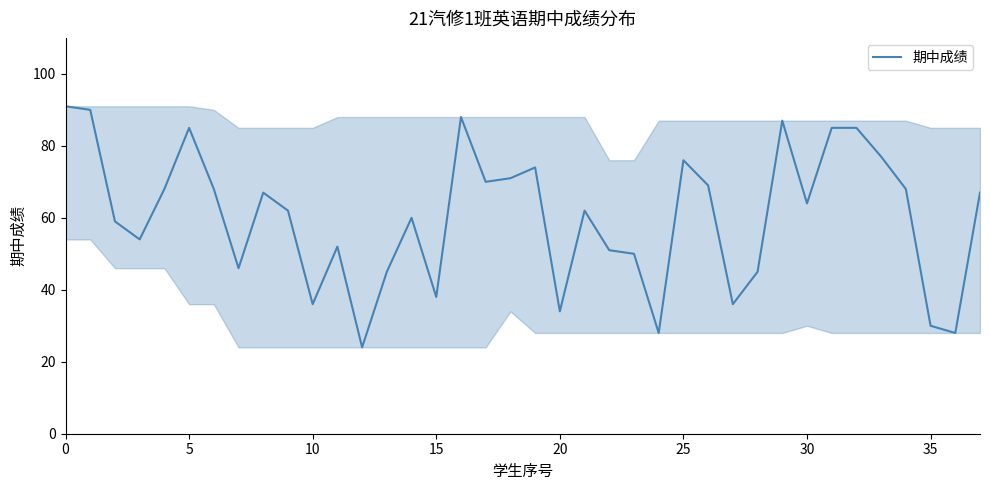

What is the smallest value displayed?

24